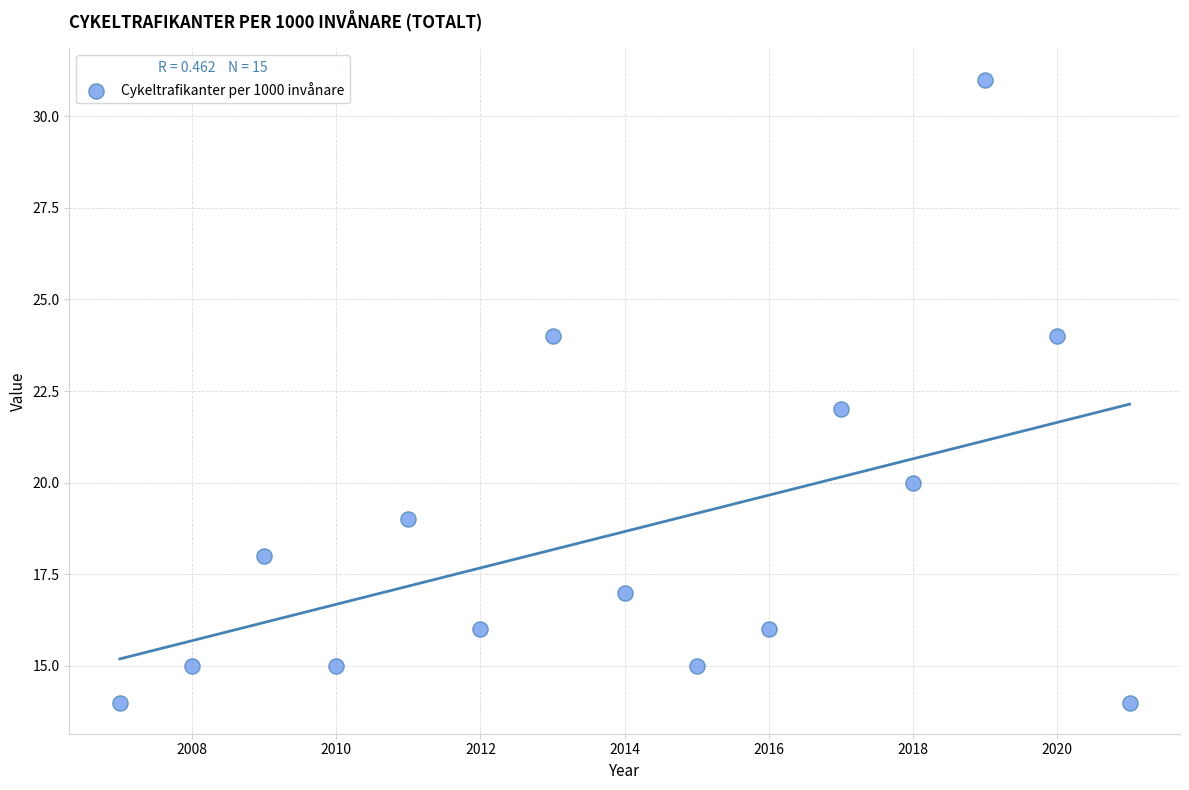

What is the range of Y values (max minus min)?

17